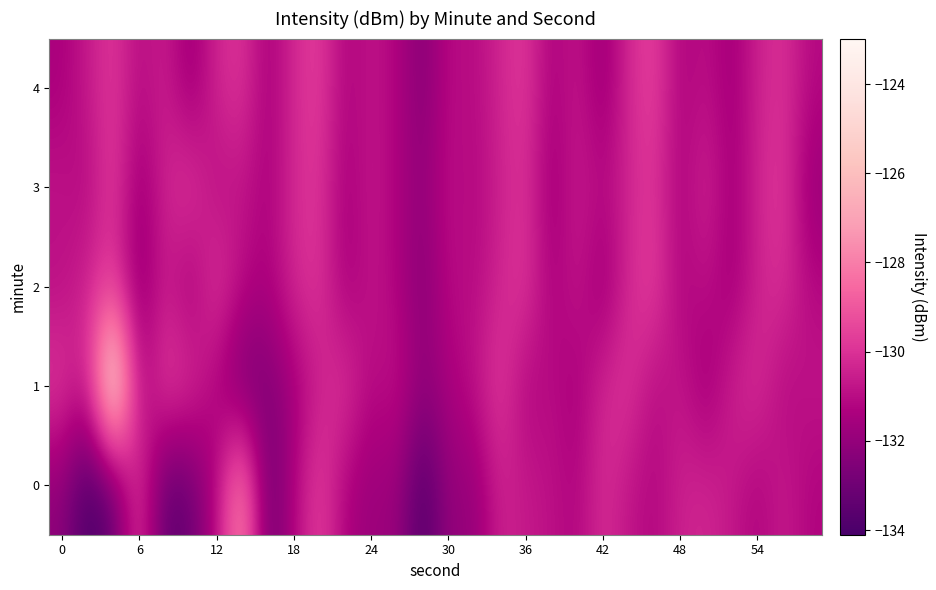

List the series in order of their peak value, highest first.

1, 0, 2, 3, 4